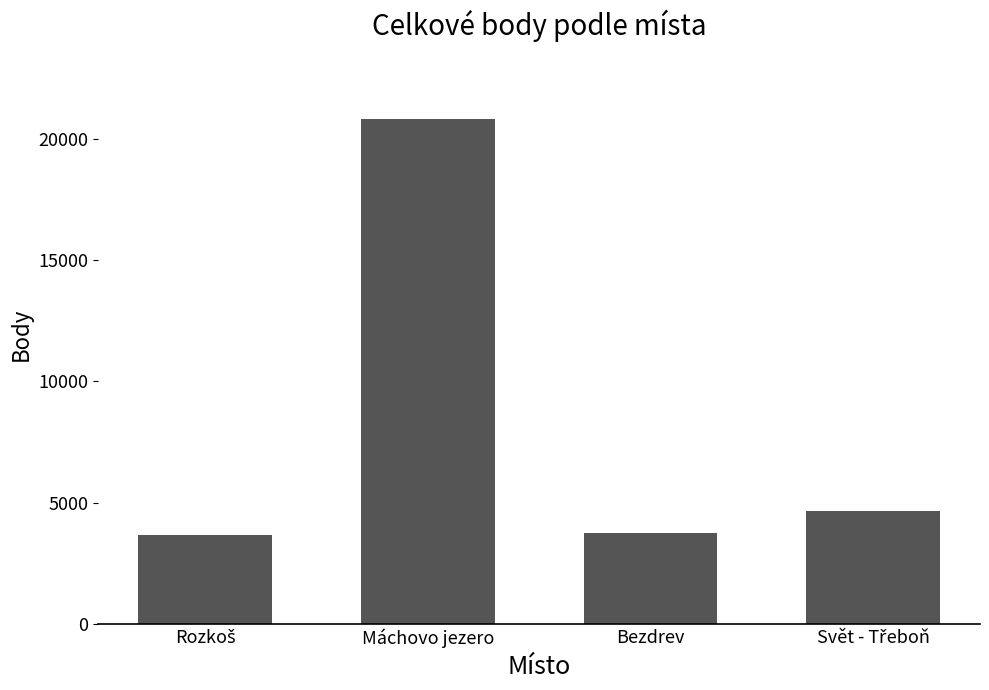

Which has a higher value, Bezdrev or Máchovo jezero?

Máchovo jezero